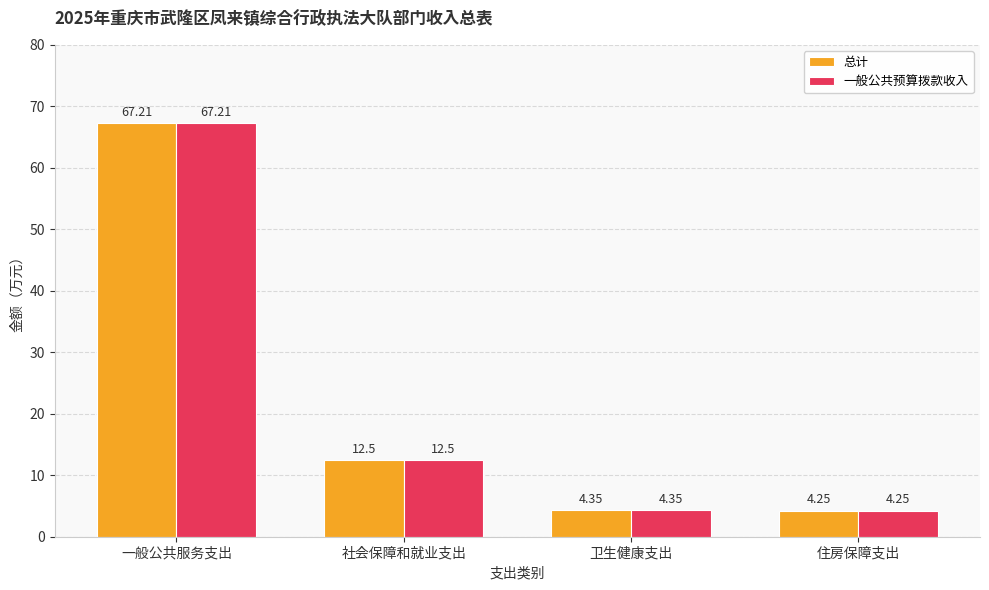

At which label does 一般公共预算拨款收入 first exceed 12?

一般公共服务支出